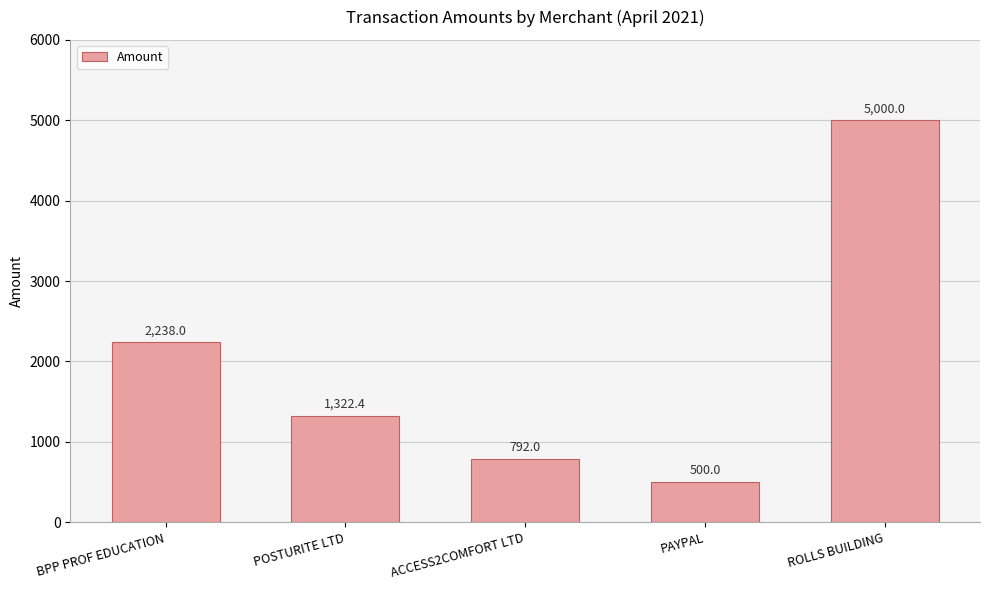

Is it true that the value at POSTURITE LTD is 1322.4?

True